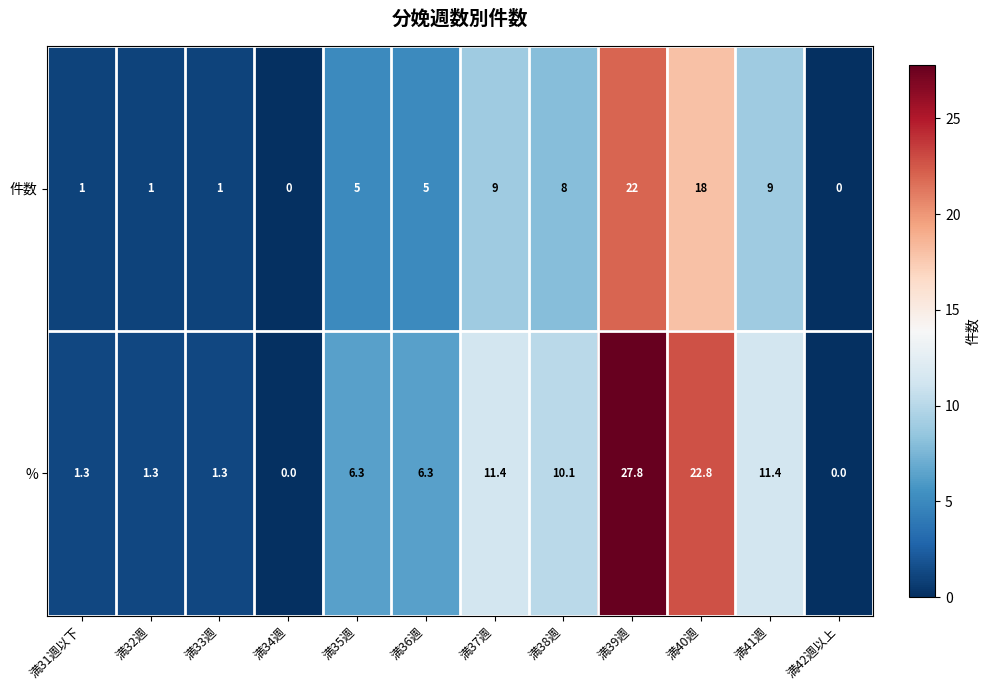

How many categories are shown in the chart?

12